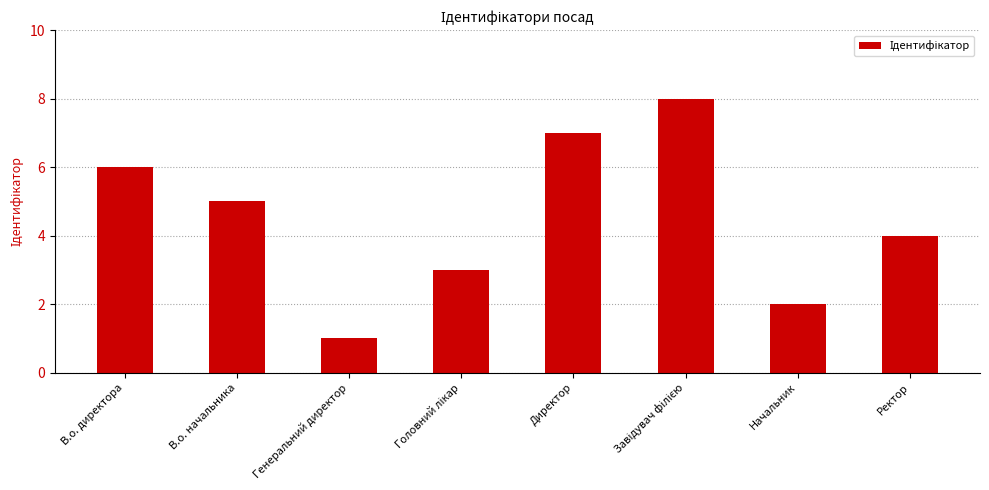

What is the minimum value shown in the chart?

1